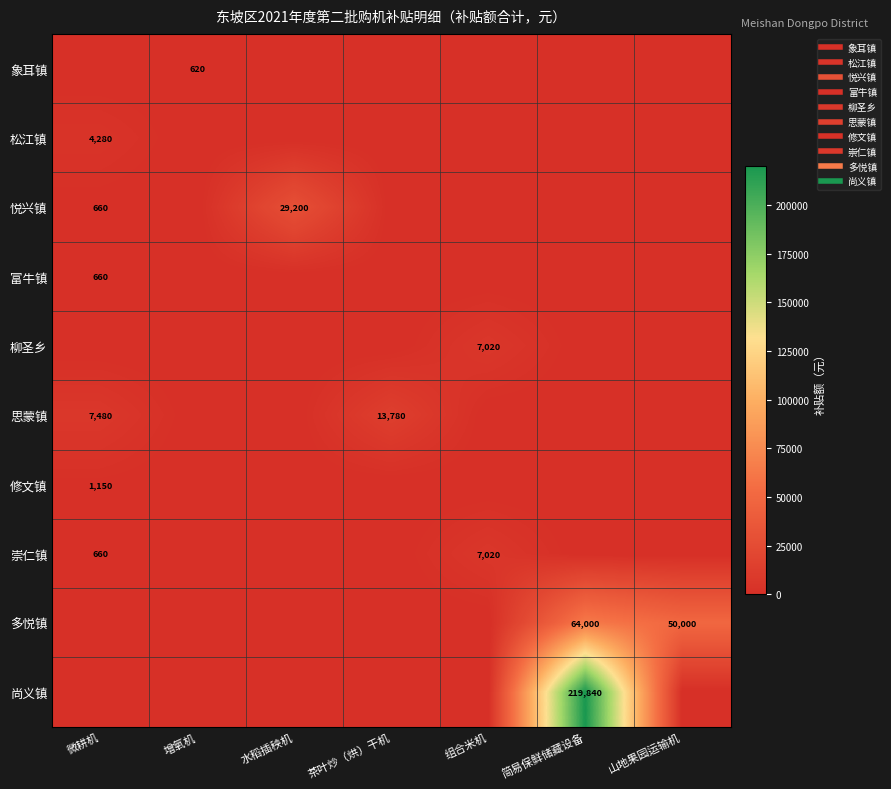

Is the value of 尚义镇 at 简易保鲜储藏设备 greater than the value of 思蒙镇 at 微耕机?

Yes